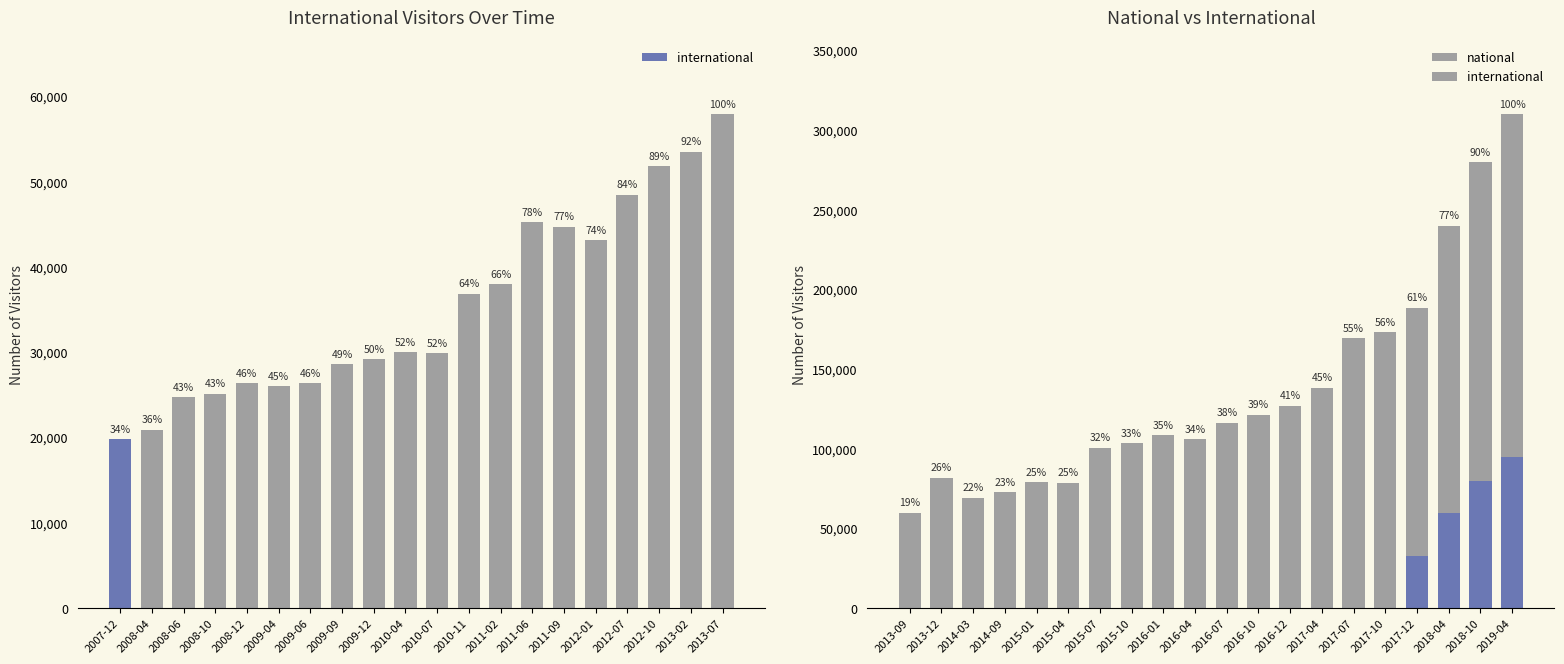

List the series in order of their peak value, lowest first.

national, international